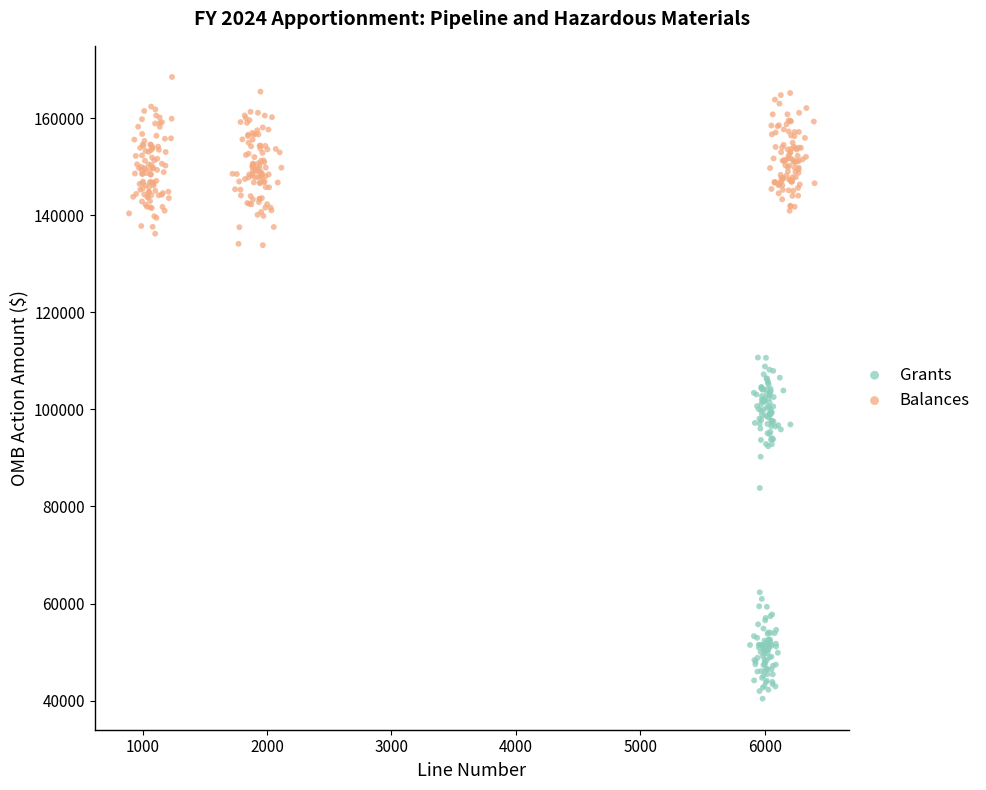

Which series contains the highest Y value?

Balances